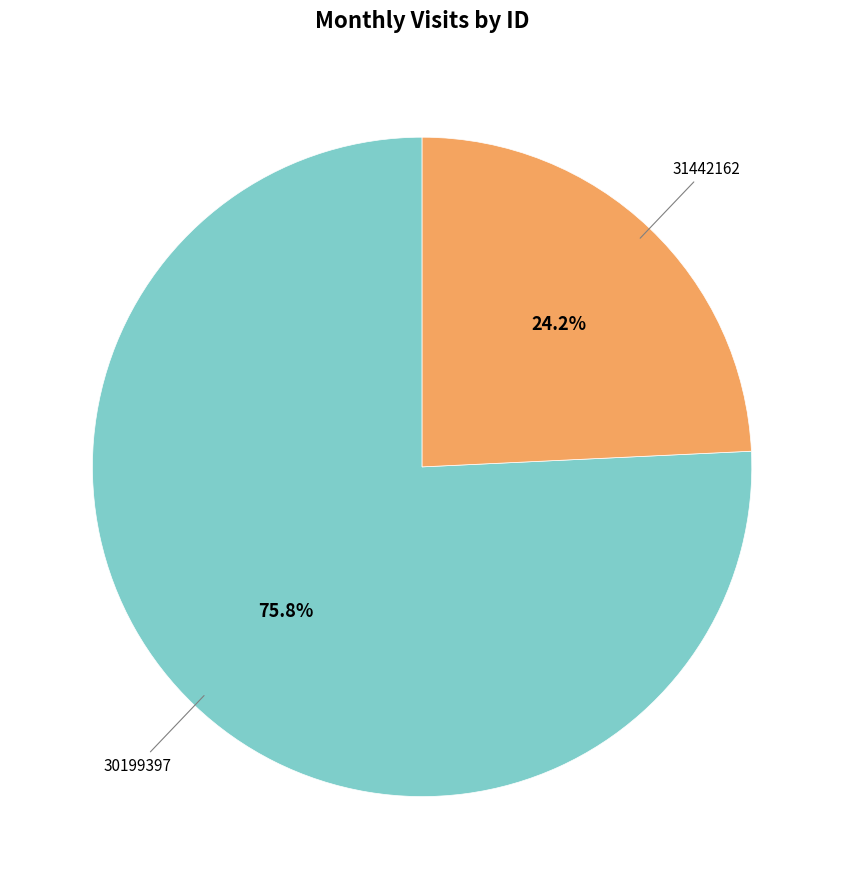

Is it true that 30199397 is 76% of the pie?

True